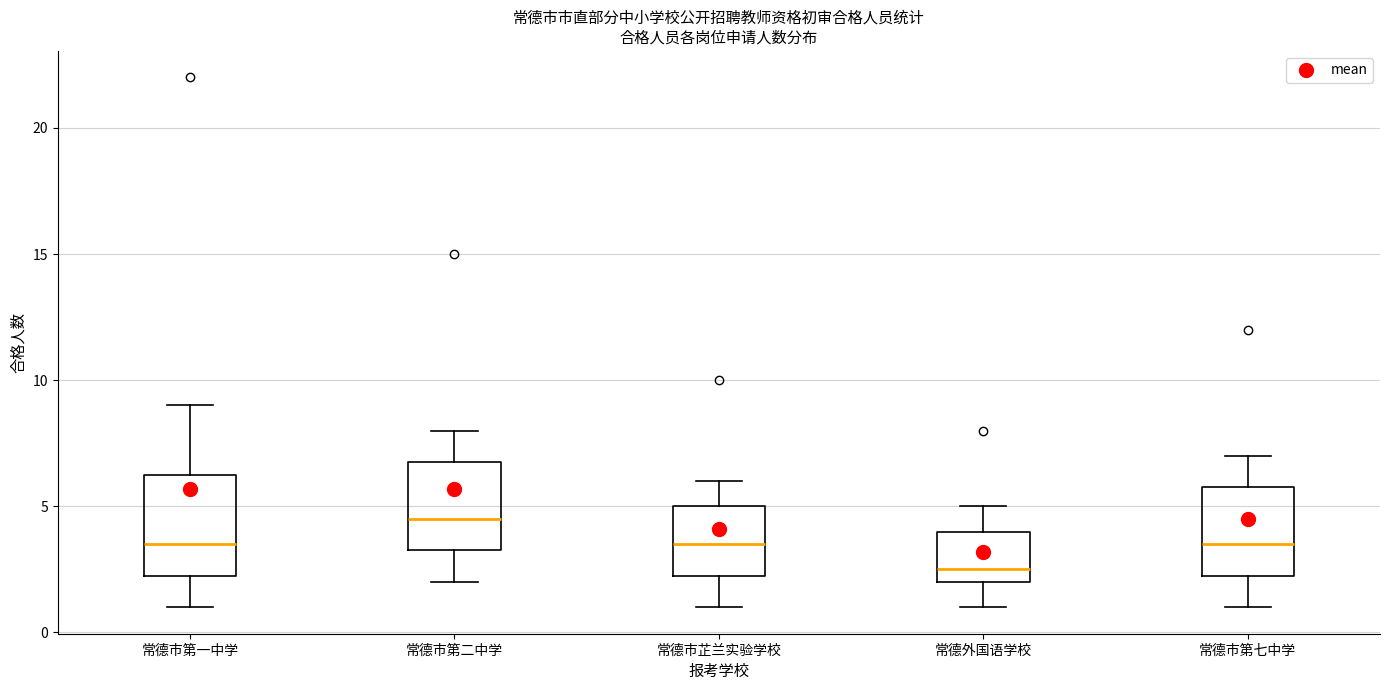

Comparing the boxes themselves (not the whiskers), which one is the tallest?

常德市第一中学